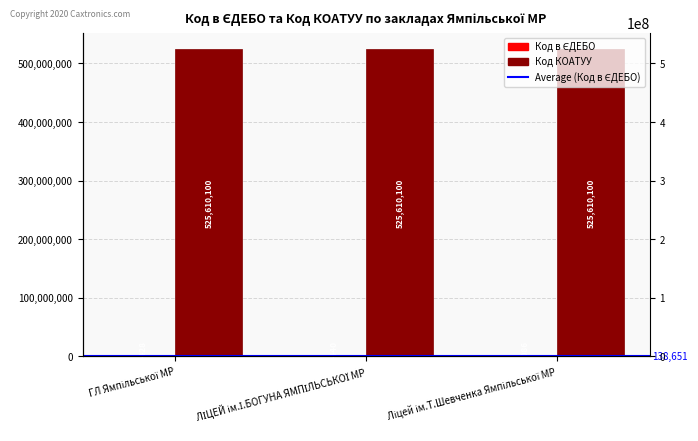

What is the average value of the Код КОАТУУ series?

525610100